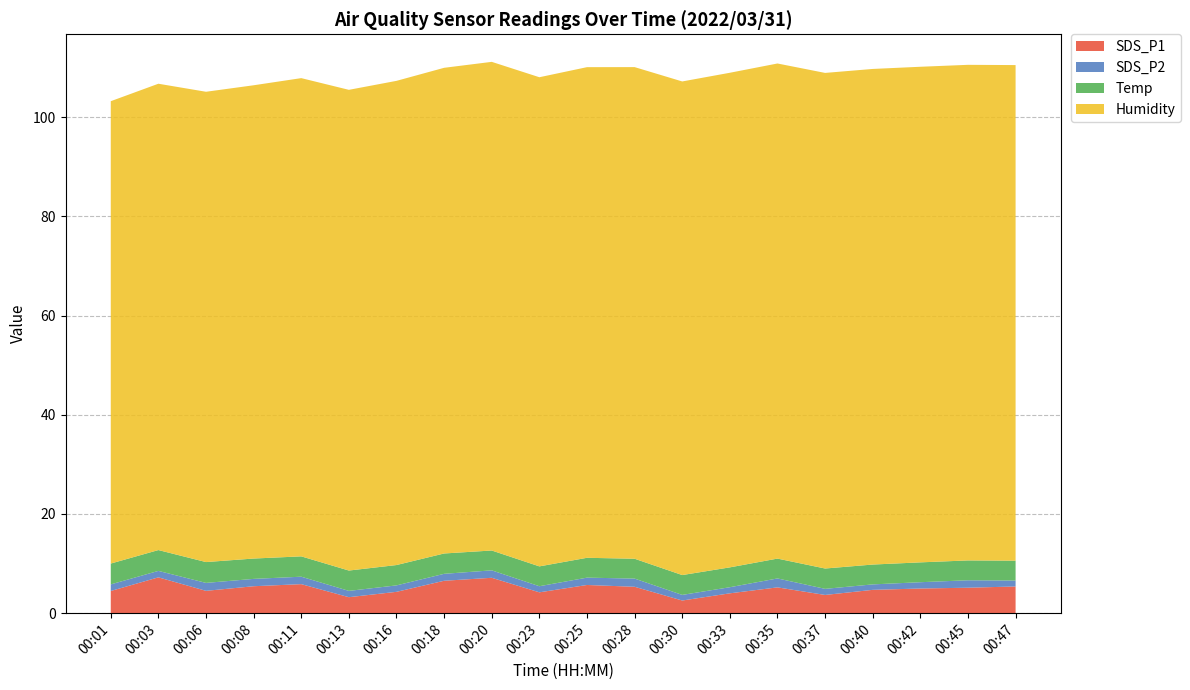

The SDS_P1 series shows 6.5 at 00:18. True or false?

True